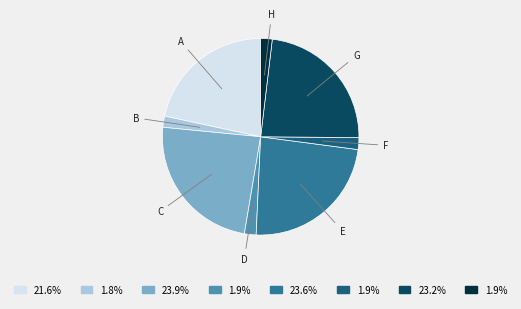

How many slices are in this pie chart?

8